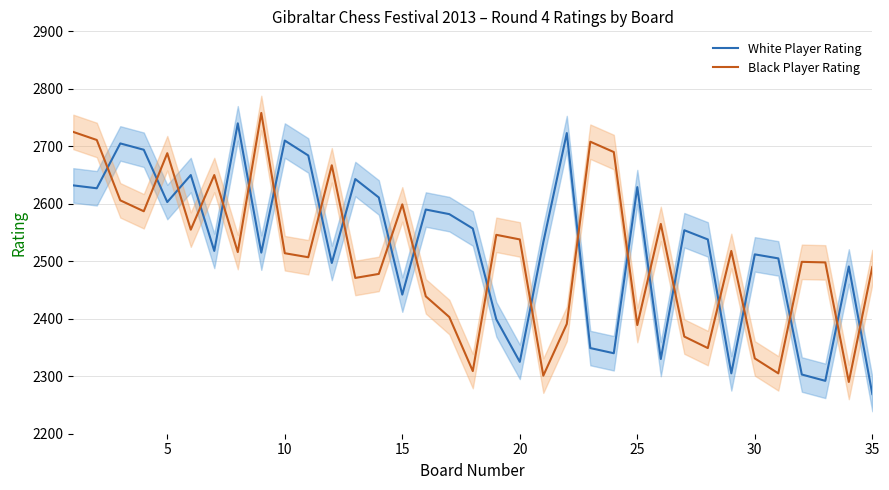

What are all the series names shown in the legend?

White Player Rating, Black Player Rating